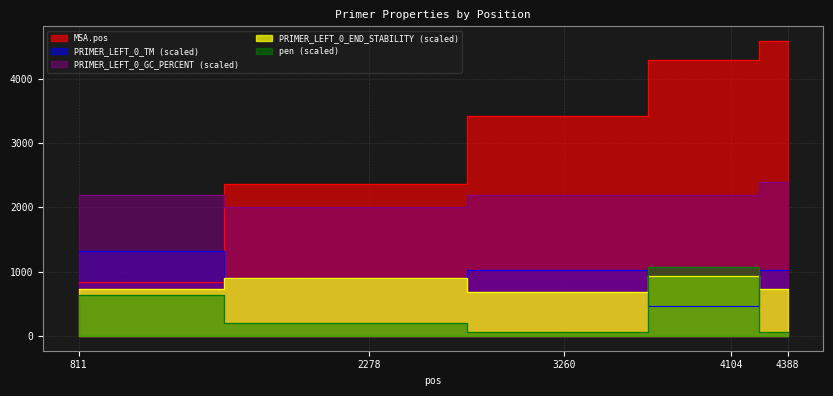

The value of pen at 4104 is 1078.1. True or false?

True